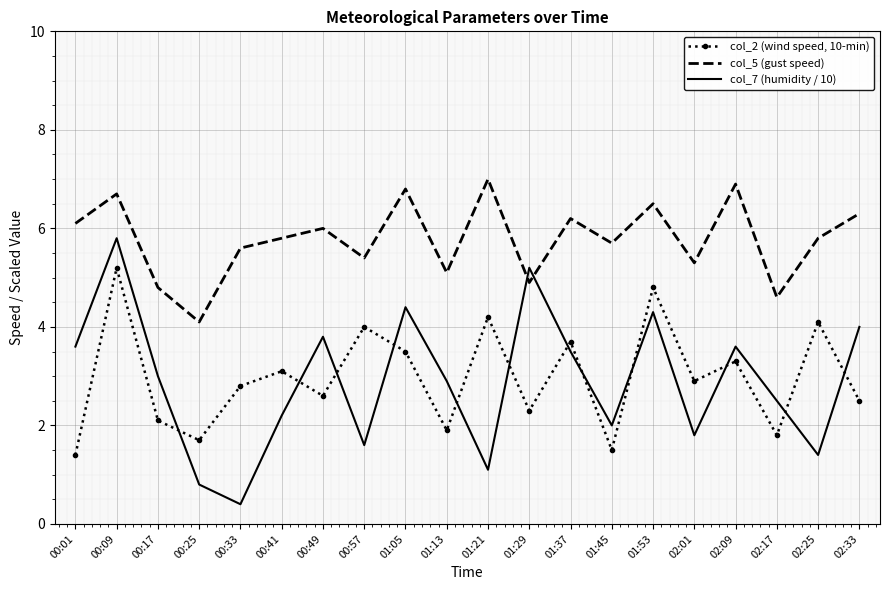

List the series in order of their peak value, lowest first.

col_2 (wind speed, 10-min), col_7 (humidity / 10), col_5 (gust speed)